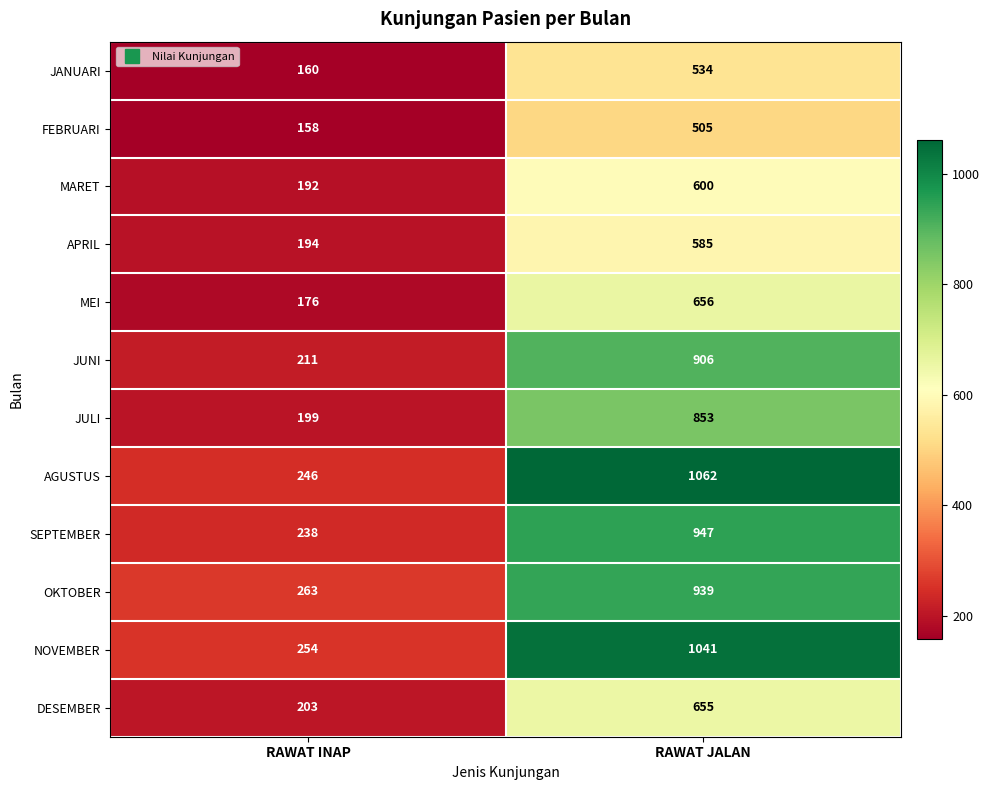

At which category is the sum across all series the highest?

RAWAT JALAN